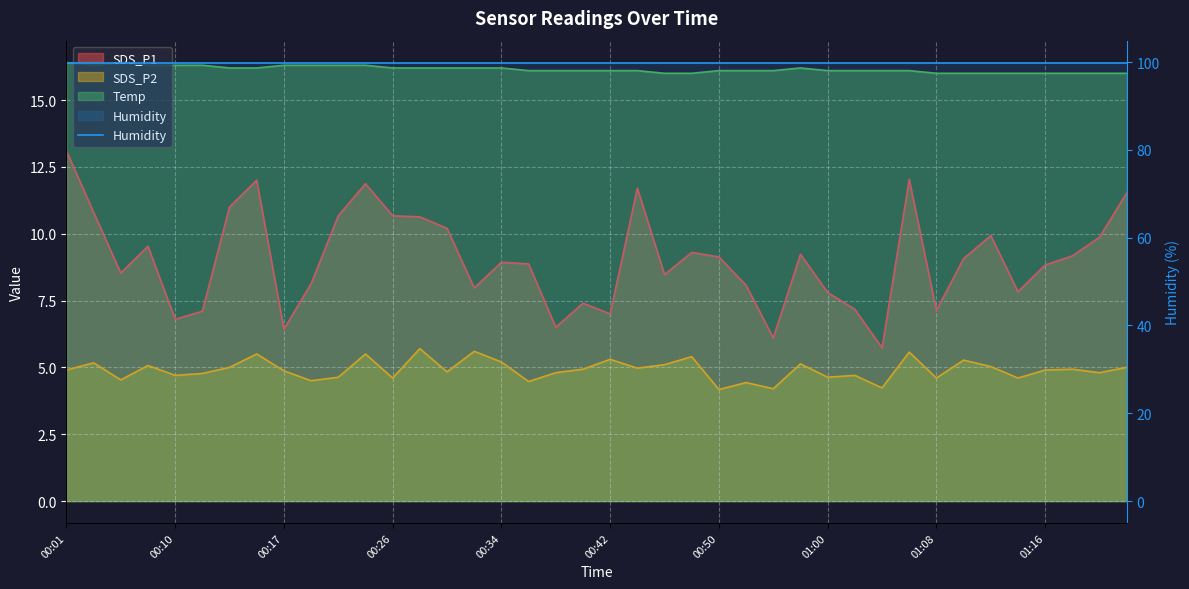

What is the value of the SDS_P2 point at the 26th from the left?

4.4